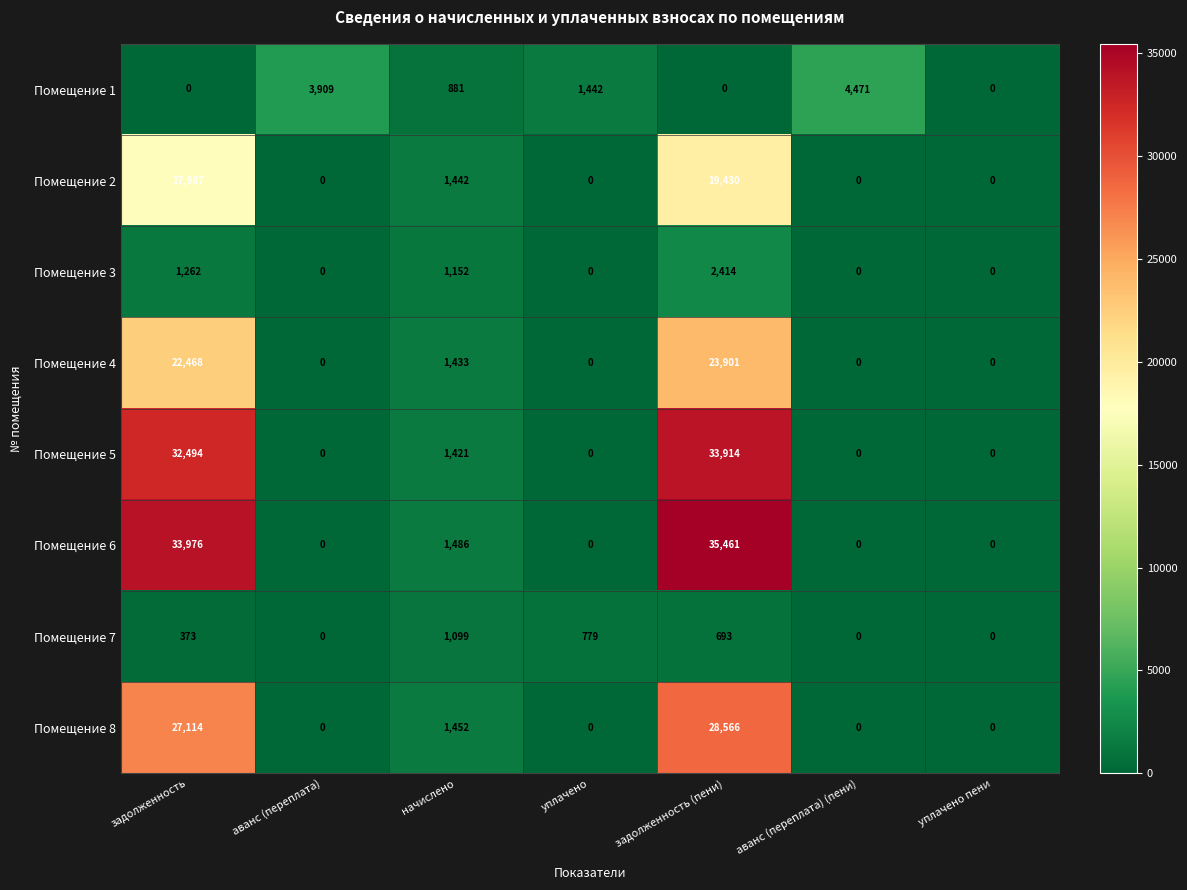

Rank the series by their maximum value, from lowest to highest.

Помещение 7, Помещение 3, Помещение 1, Помещение 2, Помещение 4, Помещение 8, Помещение 5, Помещение 6